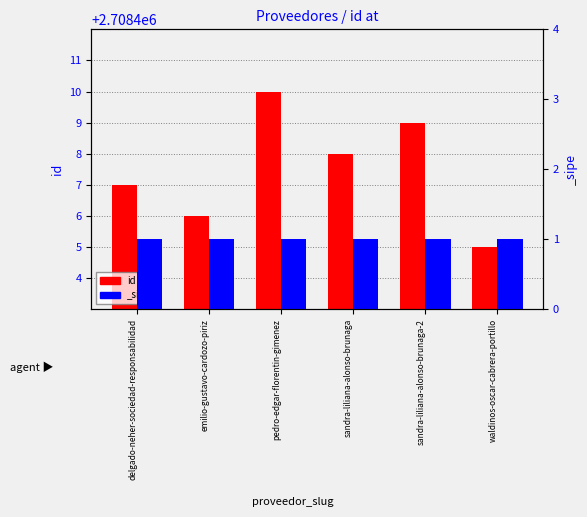

What is the value of the 4th bar from the left?

2708408